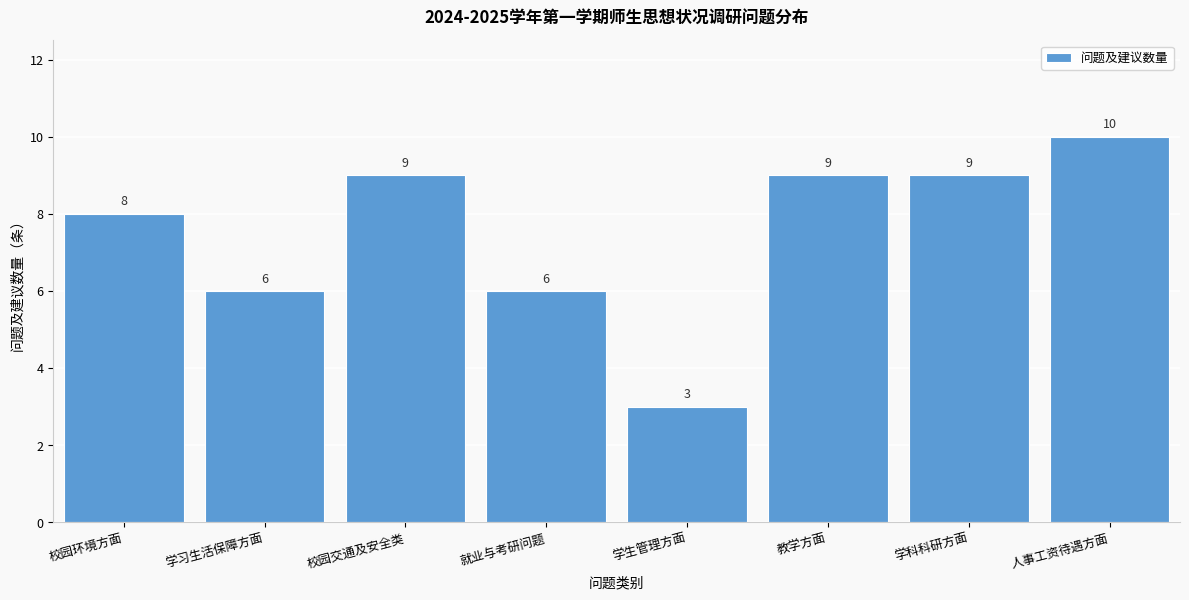

Reading left to right, extract all data points from this chart.

校园环境方面=8	学习生活保障方面=6	校园交通及安全类=9	就业与考研问题=6	学生管理方面=3	教学方面=9	学科科研方面=9	人事工资待遇方面=10